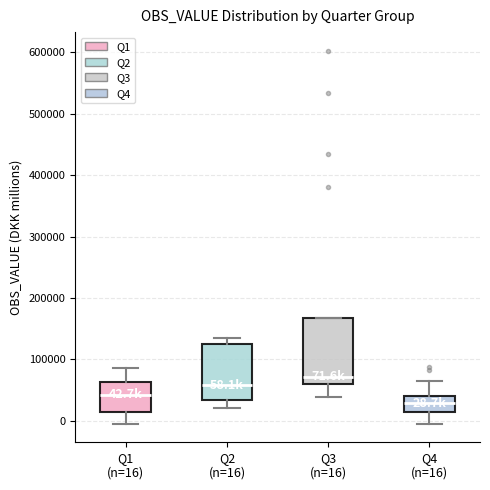

Which box is the tallest, from its lower edge to its upper edge?

Q3 (n=16)